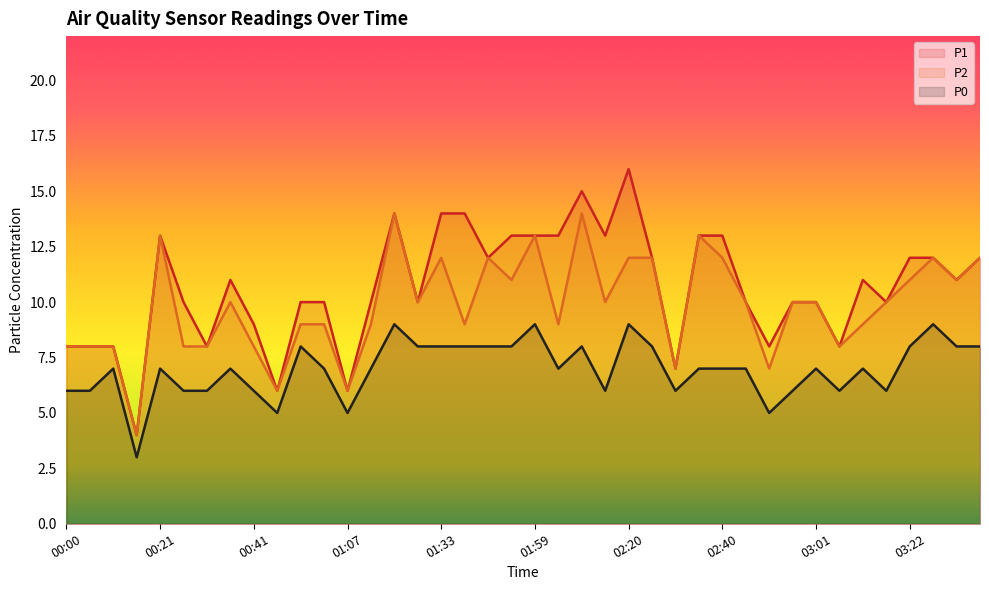

Reading left to right, extract all data points from this chart.

P1: 00:00=8	00:05=8	00:10=8	00:15=4	00:21=13	00:26=10	00:31=8	00:36=11	00:41=9	00:46=6	00:52=10	01:02=10	01:07=6	01:12=10	01:18=14	01:23=10	01:33=14	01:38=14	01:43=12	01:54=13	01:59=13	02:04=13	02:09=15	02:14=13	02:20=16	02:25=12	02:30=7	02:35=13	02:40=13	02:46=10	02:51=8	02:56=10	03:01=10	03:06=8	03:11=11	03:17=10	03:22=12	03:27=12	03:32=11	03:37=12
P2: 00:00=8	00:05=8	00:10=8	00:15=4	00:21=13	00:26=8	00:31=8	00:36=10	00:41=8	00:46=6	00:52=9	01:02=9	01:07=6	01:12=9	01:18=14	01:23=10	01:33=12	01:38=9	01:43=12	01:54=11	01:59=13	02:04=9	02:09=14	02:14=10	02:20=12	02:25=12	02:30=7	02:35=13	02:40=12	02:46=10	02:51=7	02:56=10	03:01=10	03:06=8	03:11=9	03:17=10	03:22=11	03:27=12	03:32=11	03:37=12
P0: 00:00=6	00:05=6	00:10=7	00:15=3	00:21=7	00:26=6	00:31=6	00:36=7	00:41=6	00:46=5	00:52=8	01:02=7	01:07=5	01:12=7	01:18=9	01:23=8	01:33=8	01:38=8	01:43=8	01:54=8	01:59=9	02:04=7	02:09=8	02:14=6	02:20=9	02:25=8	02:30=6	02:35=7	02:40=7	02:46=7	02:51=5	02:56=6	03:01=7	03:06=6	03:11=7	03:17=6	03:22=8	03:27=9	03:32=8	03:37=8